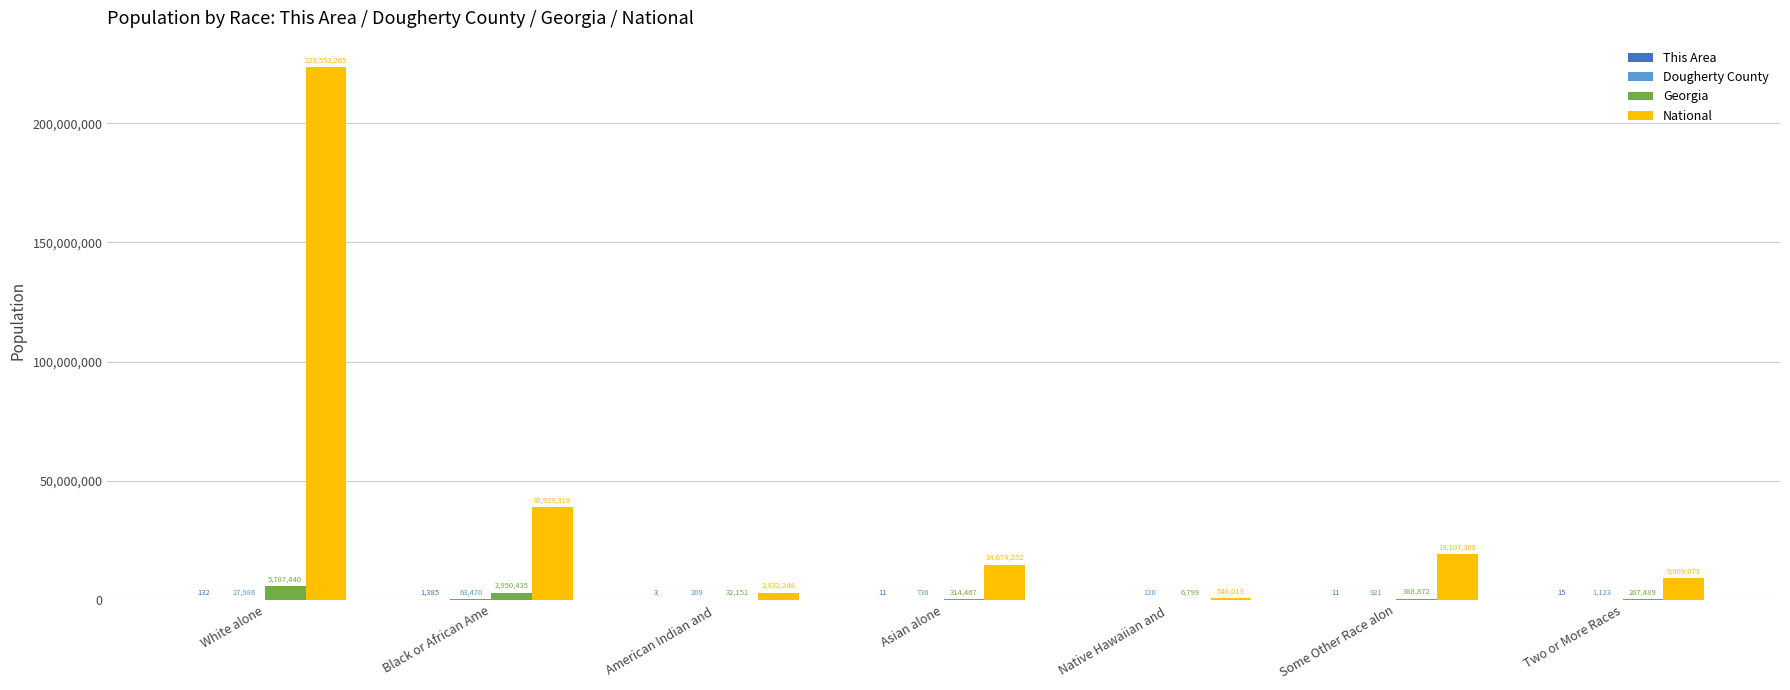

What is the approximate value of National at Black or African Ame, to the nearest 10?

38929320